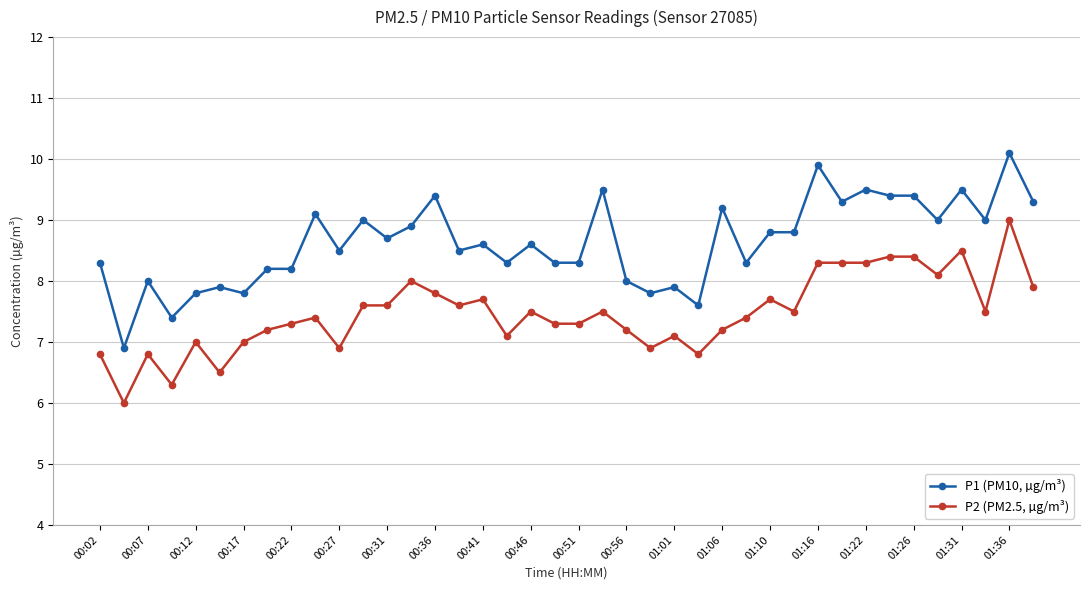

Which series has the largest total across all categories?

P1 (PM10, µg/m³)